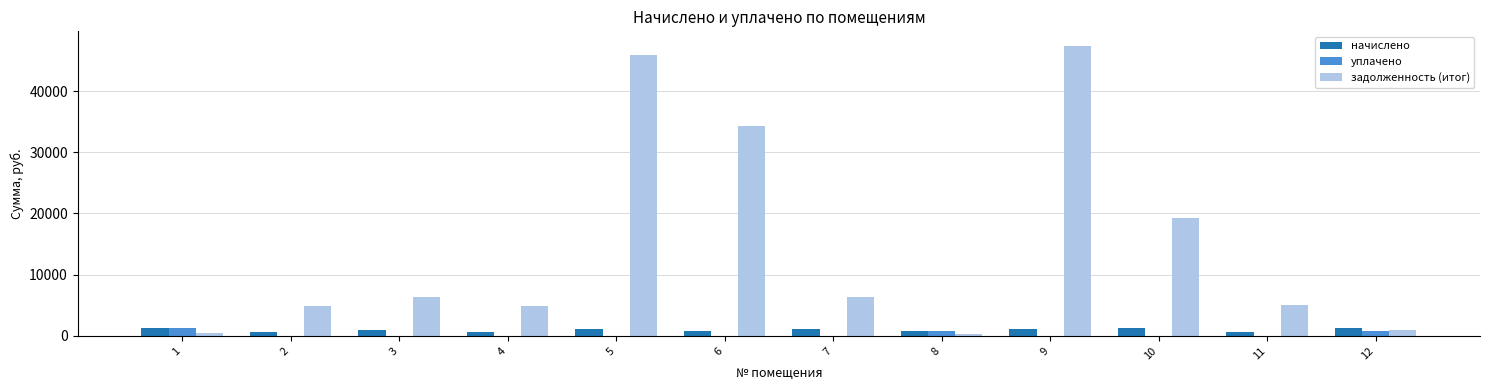

What is the total value across all series at 11?

5728.7